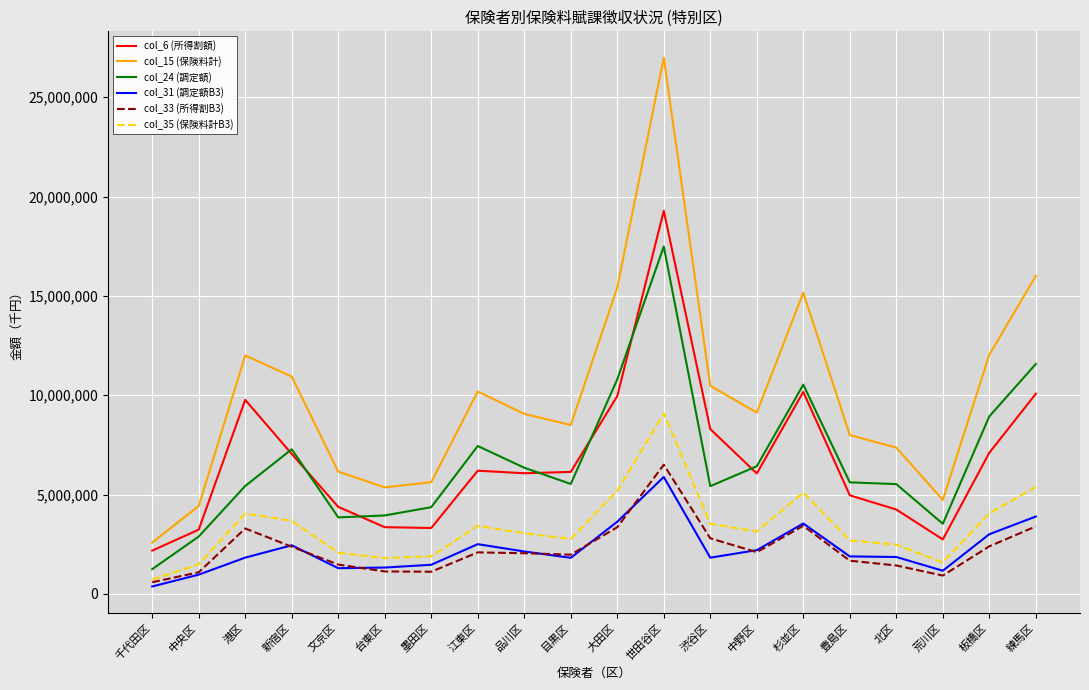

What is the maximum value for col_6 (所得割額)?

19282025